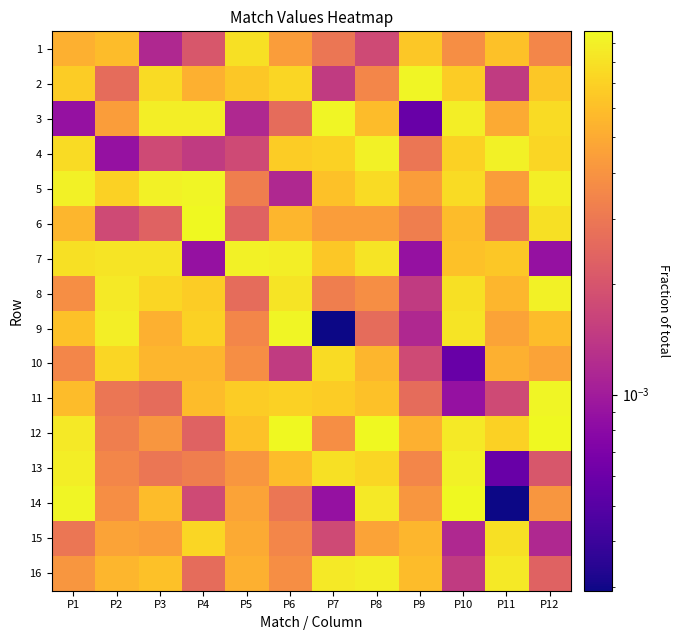

List the series in order of their peak value, highest first.

6, 12, 14, 2, 3, 5, 9, 11, 4, 7, 8, 13, 16, 1, 15, 10